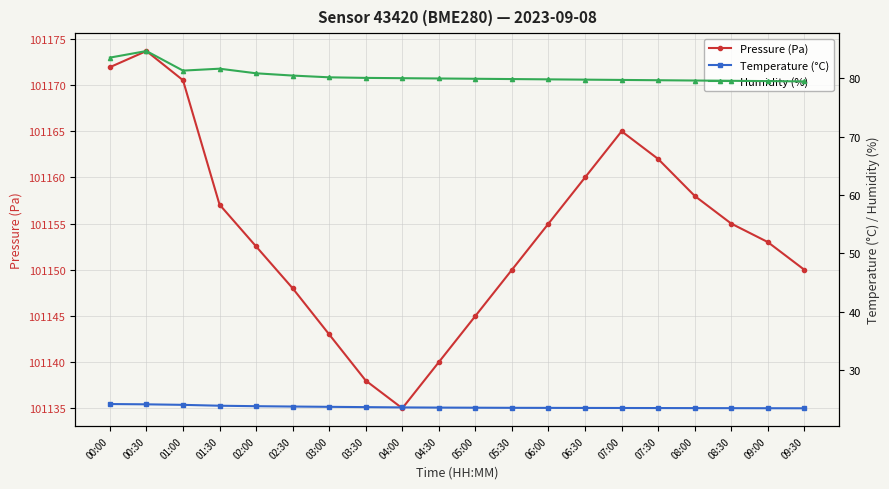

List the labels in order of Temperature (°C) value, smallest first.

09:30, 09:00, 08:30, 08:00, 07:30, 07:00, 06:30, 06:00, 05:30, 05:00, 04:30, 04:00, 03:30, 03:00, 02:30, 02:00, 01:30, 01:00, 00:30, 00:00